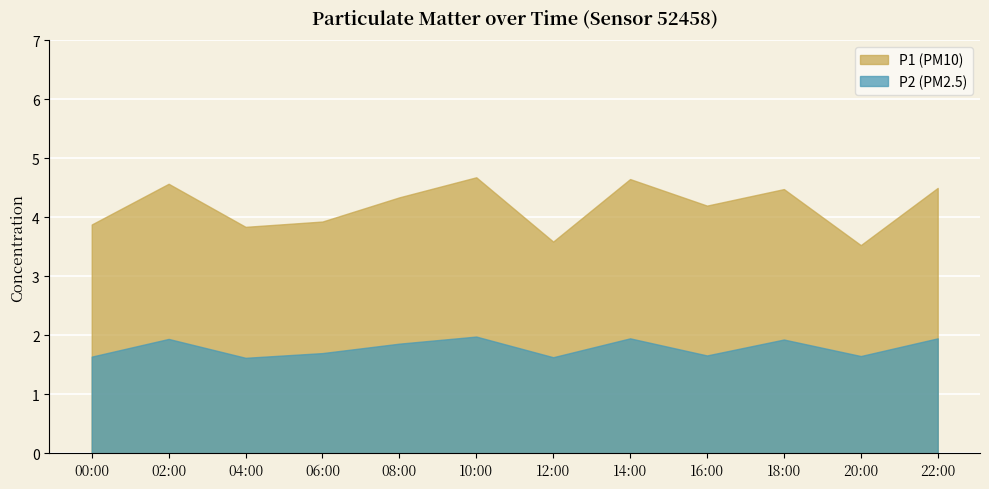

The P2 series shows 0.9 at 14:00. True or false?

False